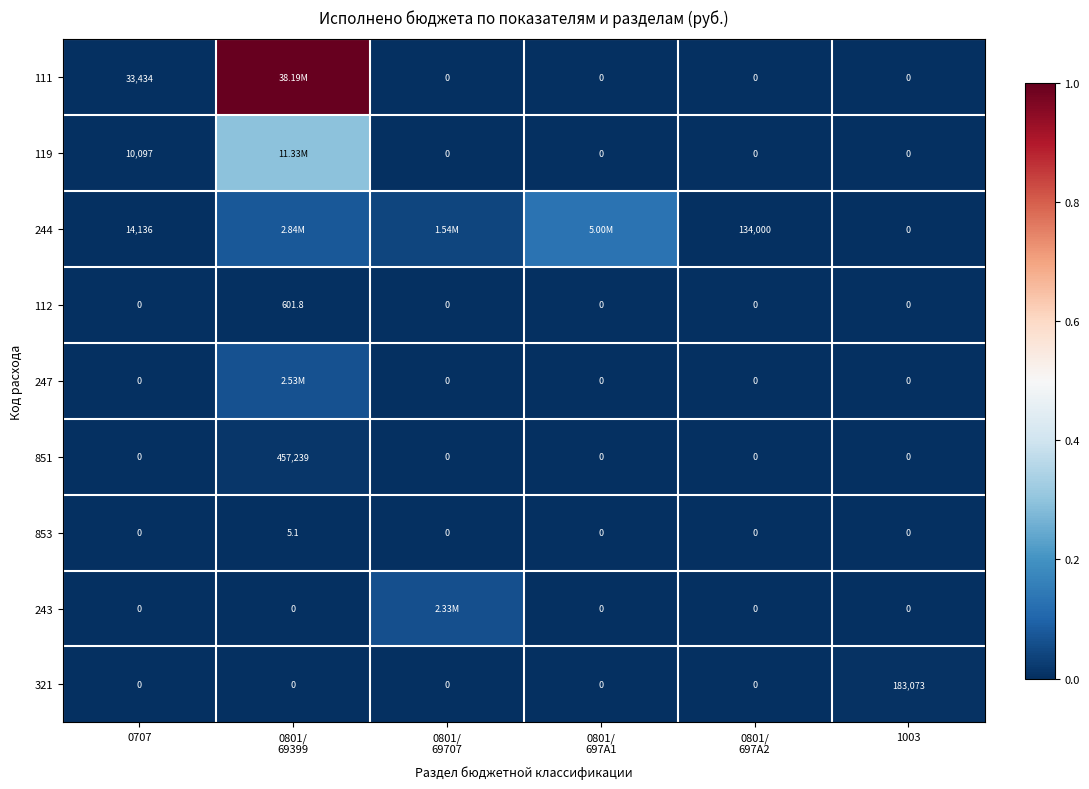

Which has a higher value, 1003 or 0801/
69399?

0801/
69399